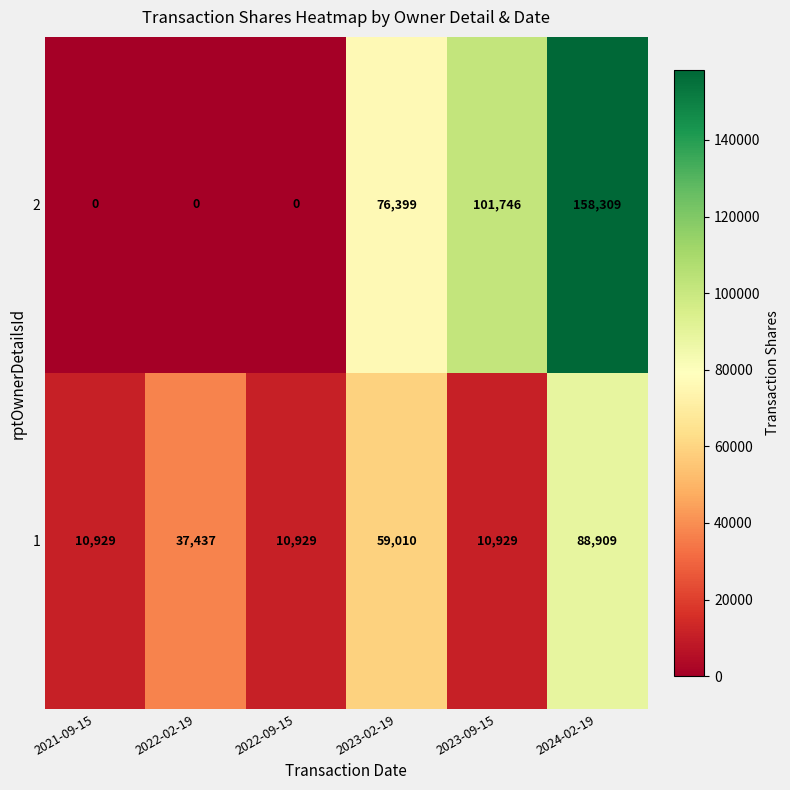

Rank the series by their average value, from lowest to highest.

1, 2